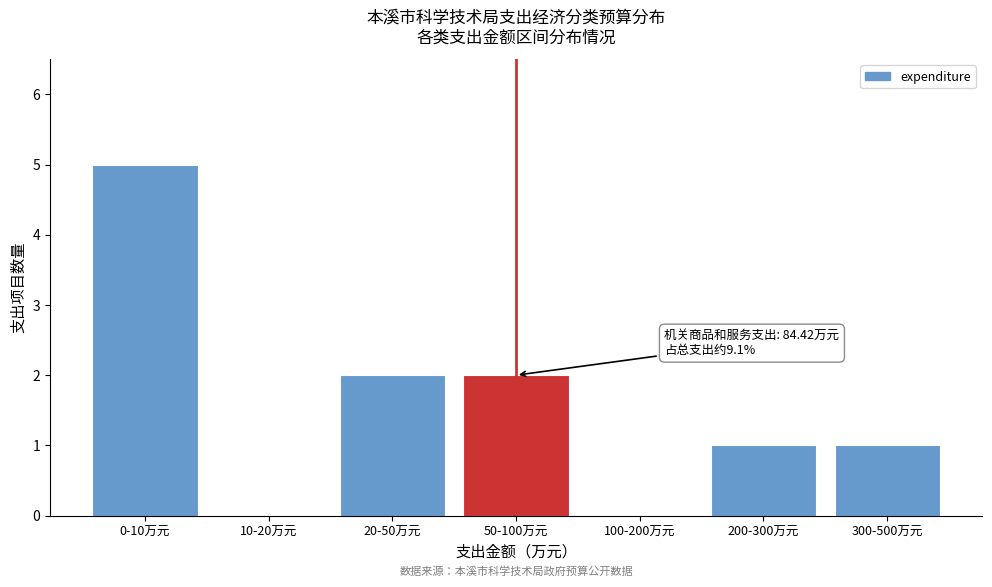

Reading right to left, transcribe all the data shown in this chart.

300-500万元=1	200-300万元=1	100-200万元=0	50-100万元=2	20-50万元=2	10-20万元=0	0-10万元=5